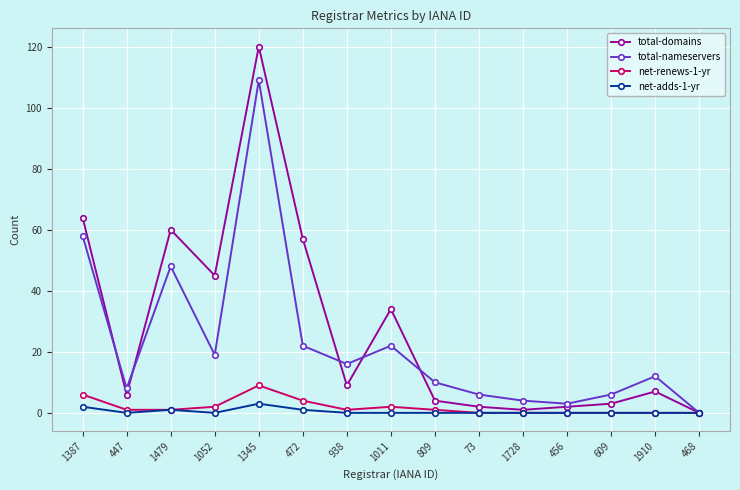

Which series has the largest range (max minus min)?

total-domains